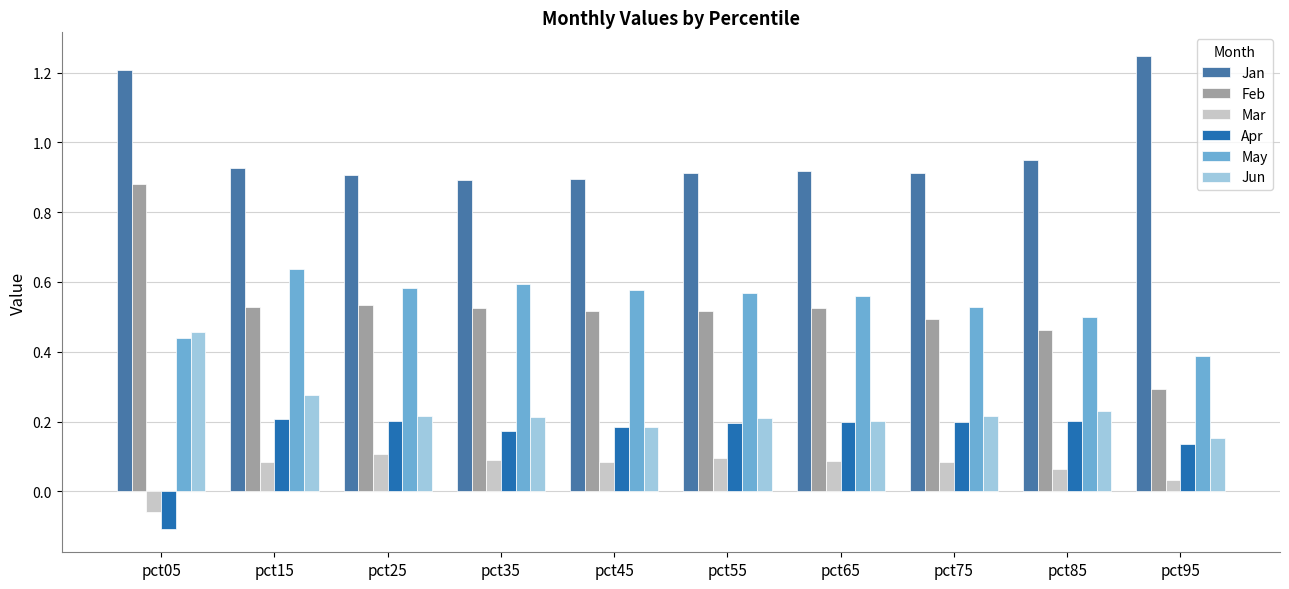

Which series has the largest total across all categories?

Jan